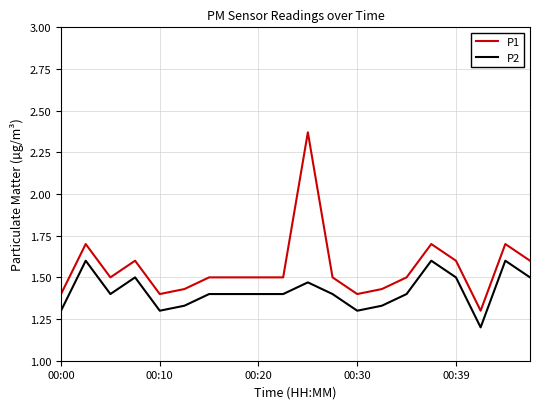

Count the number of data series in this chart.

2